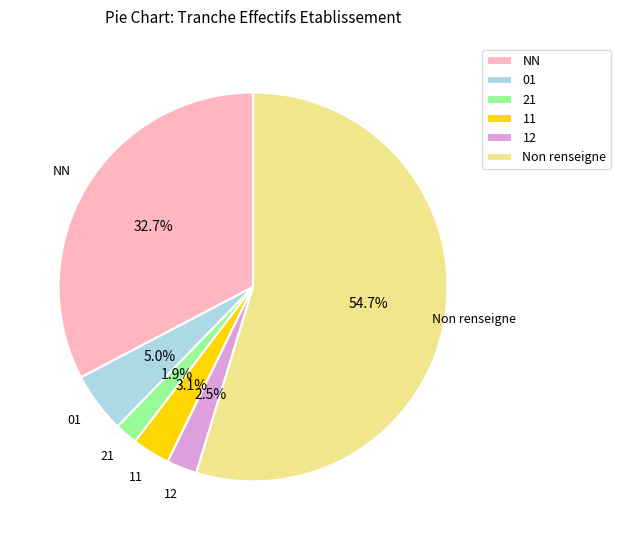

To the nearest percent, what percentage of the pie is 21?

2%